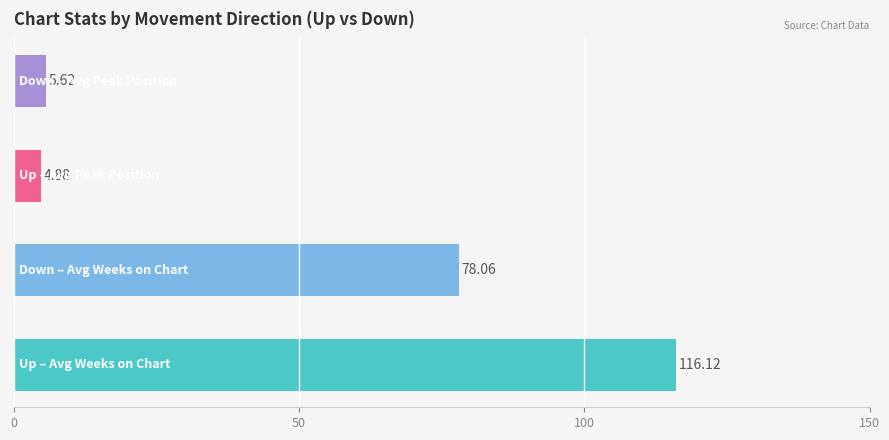

What is the sum of all values?

204.7